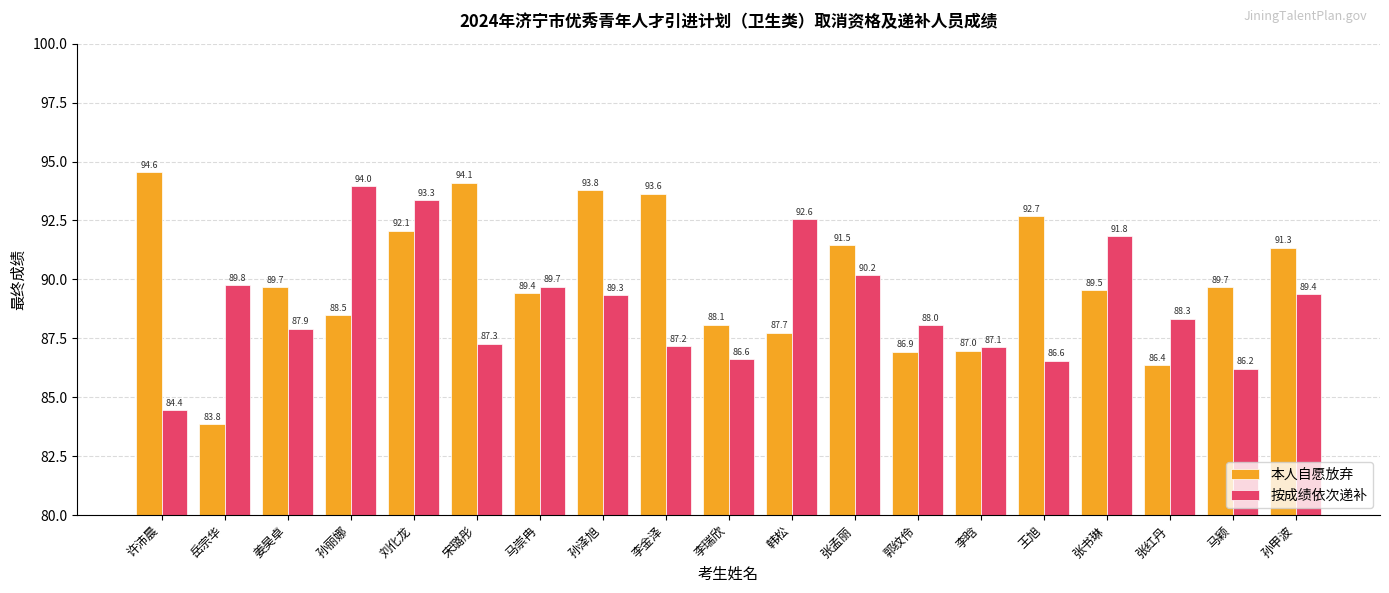

Which series has the largest total across all categories?

本人自愿放弃